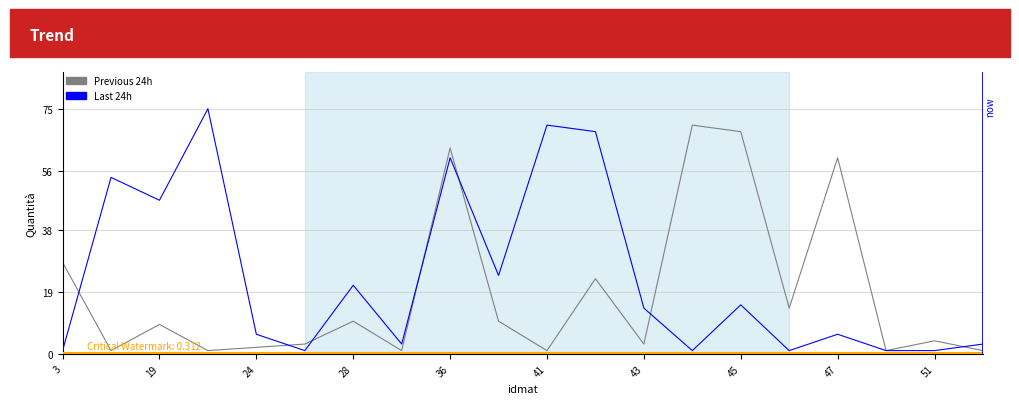

Where is Previous 24h nearest to the value 35?

3